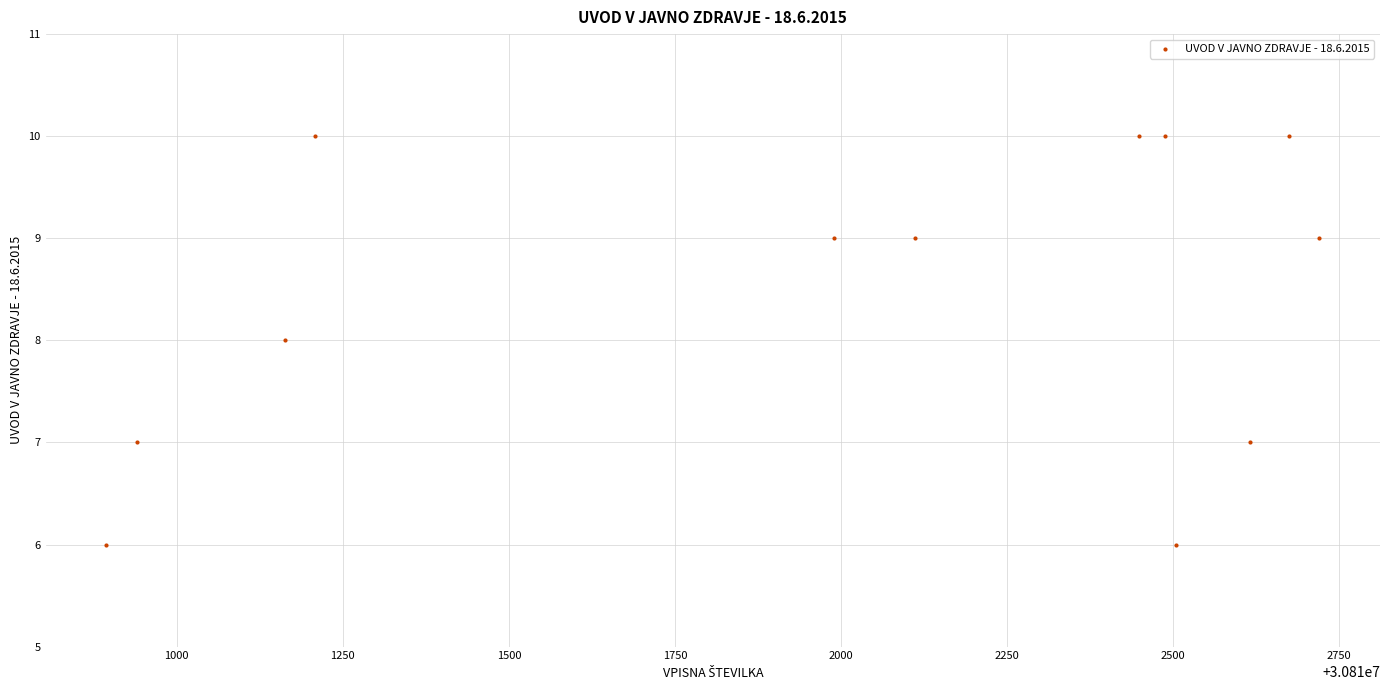

What is the average X value?

30811980